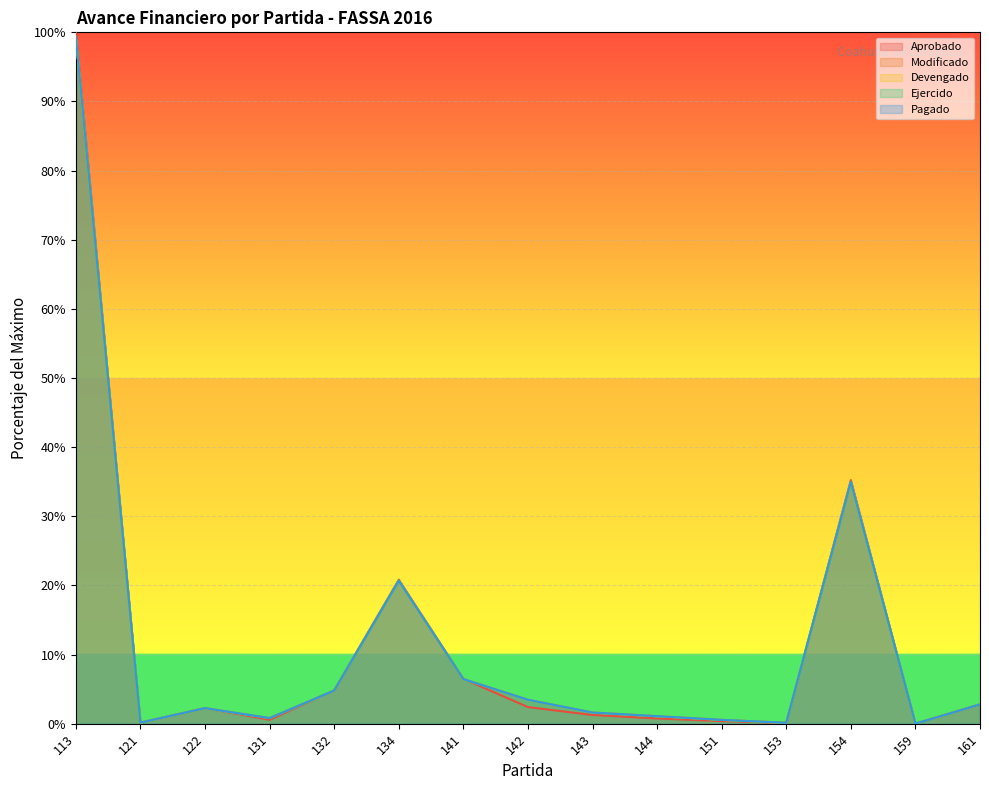

True or false: Ejercido and Pagado cross at least once.

False